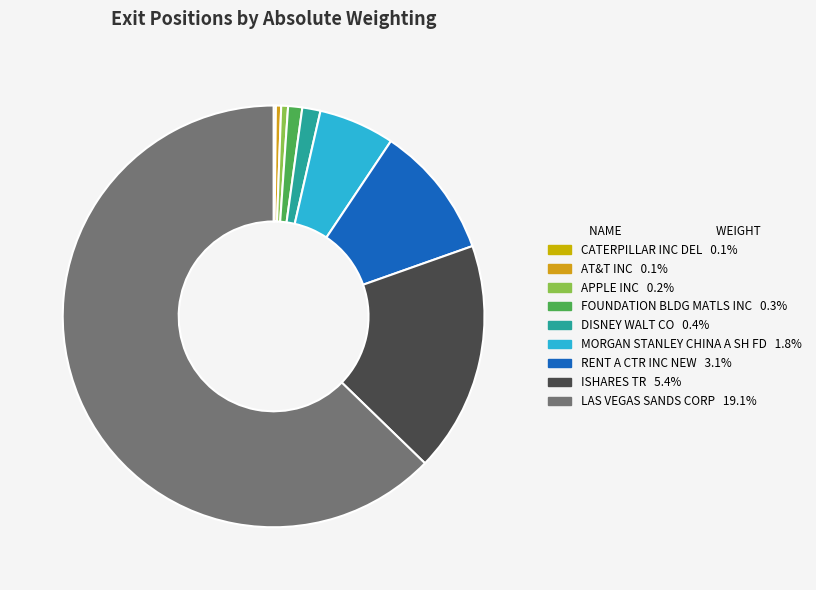

Which slice is the largest?

LAS VEGAS SANDS CORP